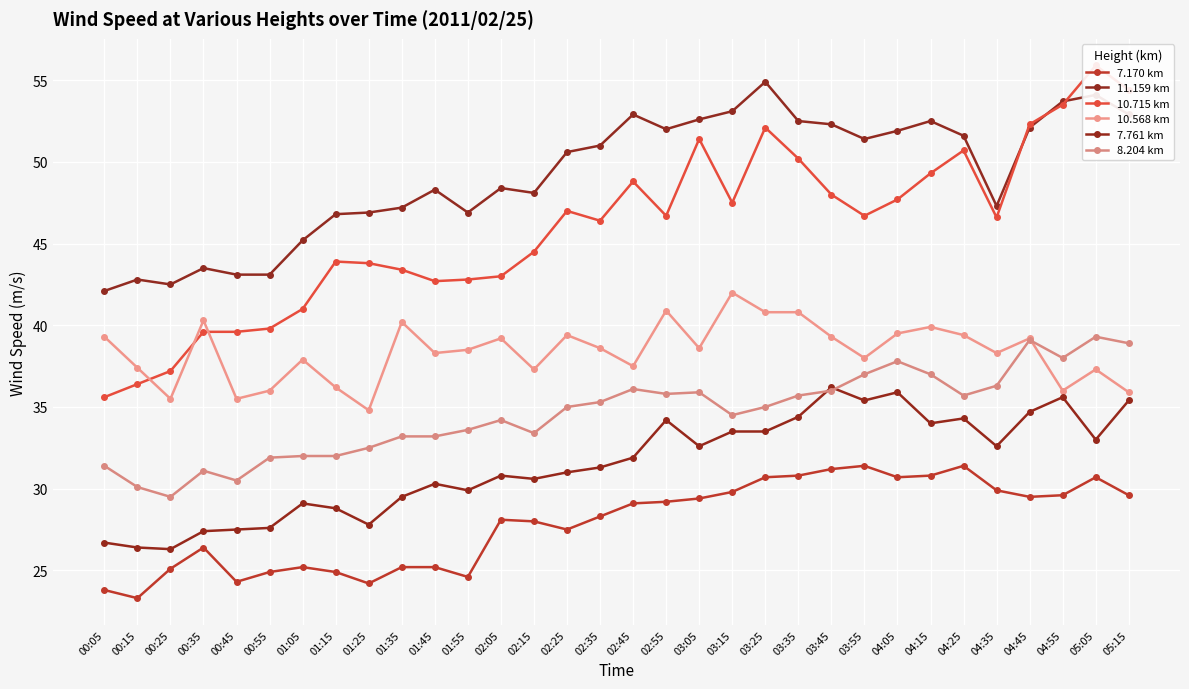

Where do 8.204 km and 10.568 km first cross each other?

04:45 and 04:55